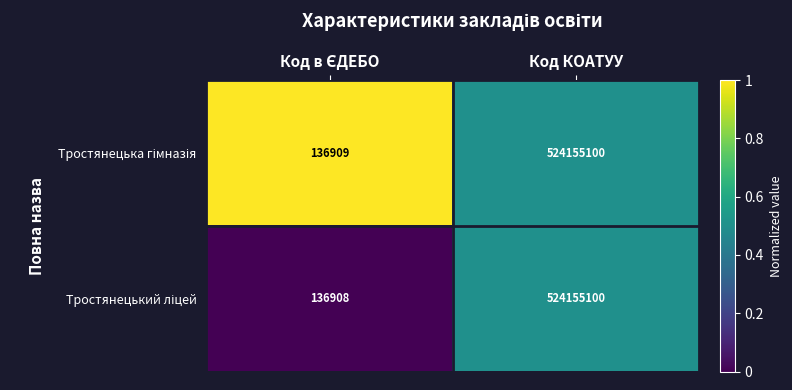

What is the maximum value shown in the chart?

524155100